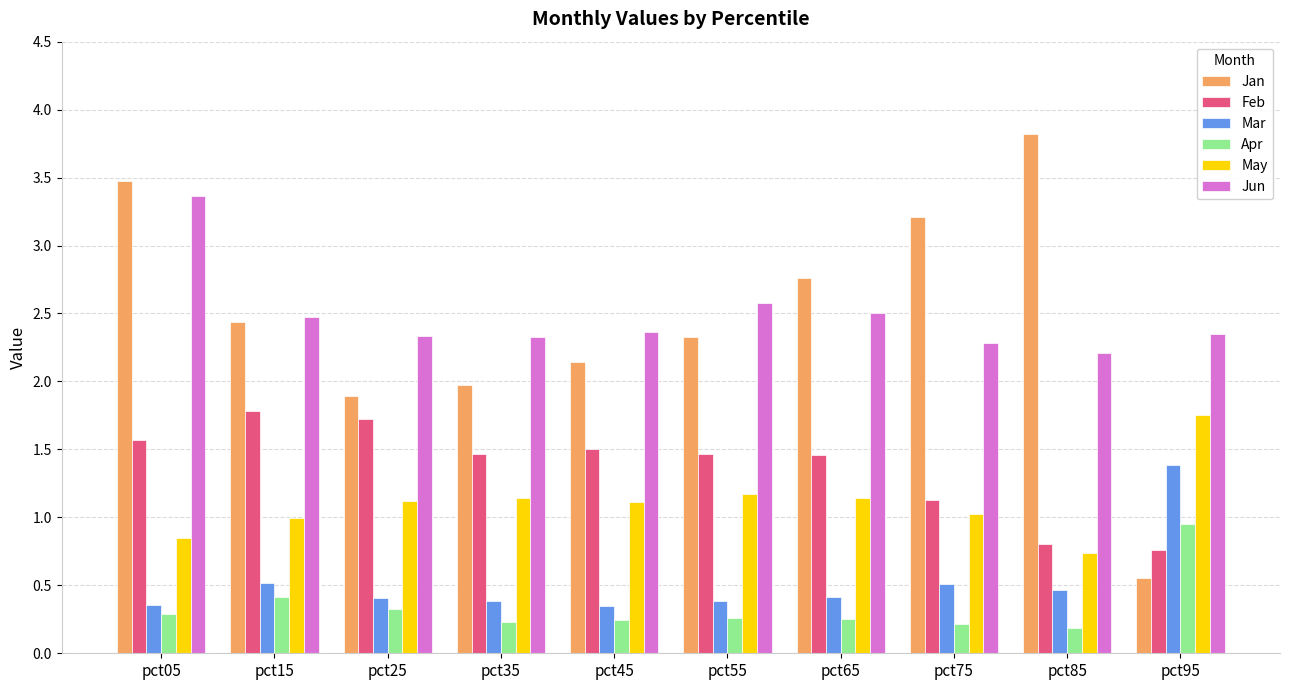

At which category does the chart reach its peak across all series?

pct85